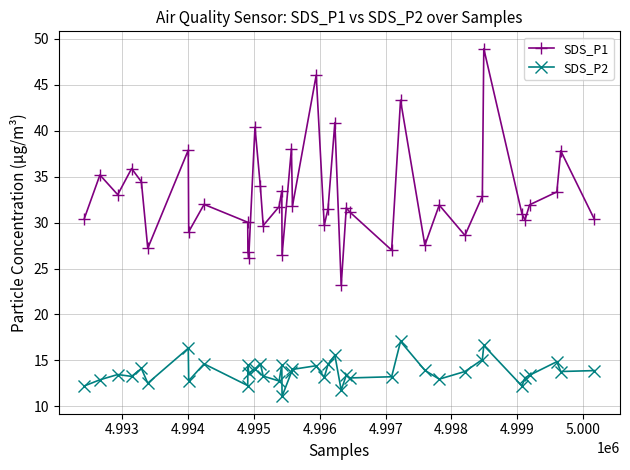

What is the difference between the second highest and second lowest values in the SDS_P1 series?

19.9